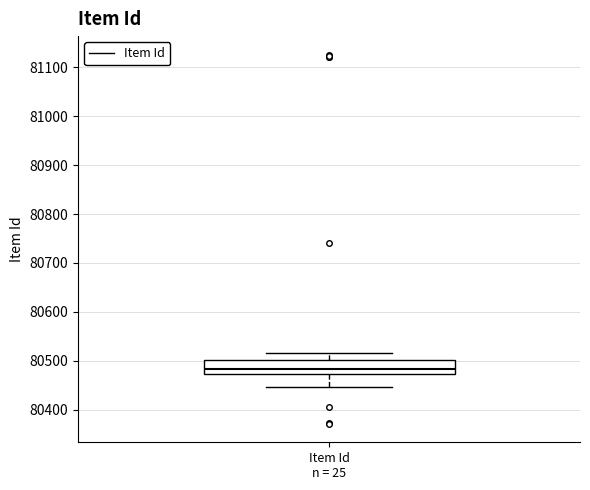

Where is the upper edge of the box for Item Id n = 25 on the y-axis? The values are not printed on the chart, so give them approximately, as read against the axis.

80500